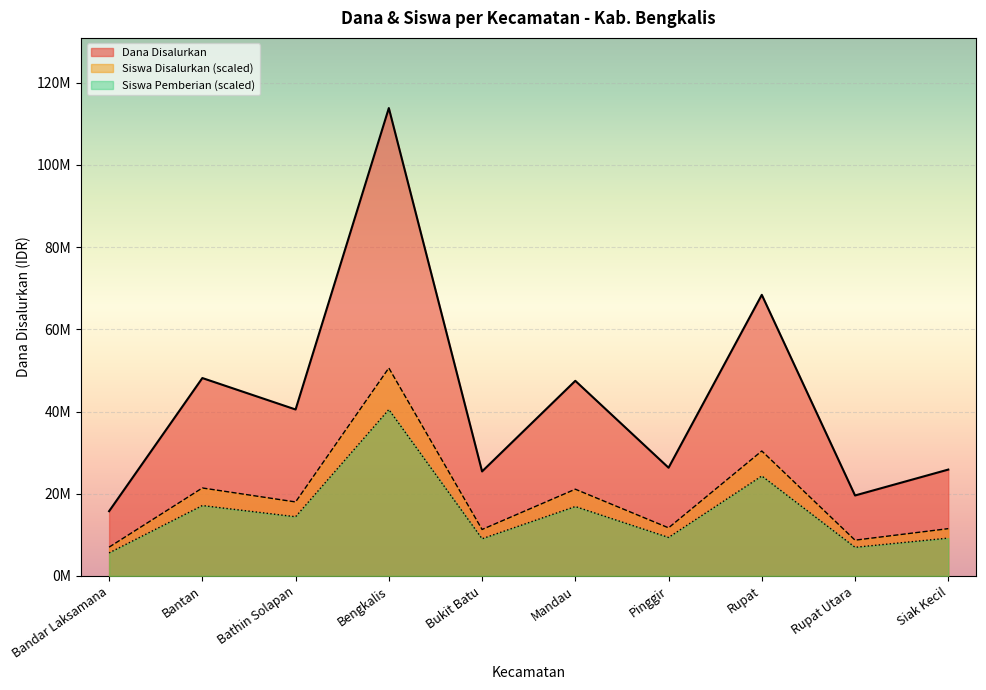

Reading left to right, list all the values displayed in this chart.

Dana Disalurkan: 15750000	48150000	40500000	113850000	25425000	47475000	26325000	68400000	19575000	25875000
Siswa Disalurkan: 7000000	21400000	18000000	50600000	11300000	21100000	11700000	30400000	8700000	11500000
Siswa Pemberian: 5600000	17120000	14400000	40480000	9040000	16880000	9360000	24320000	6960000	9200000